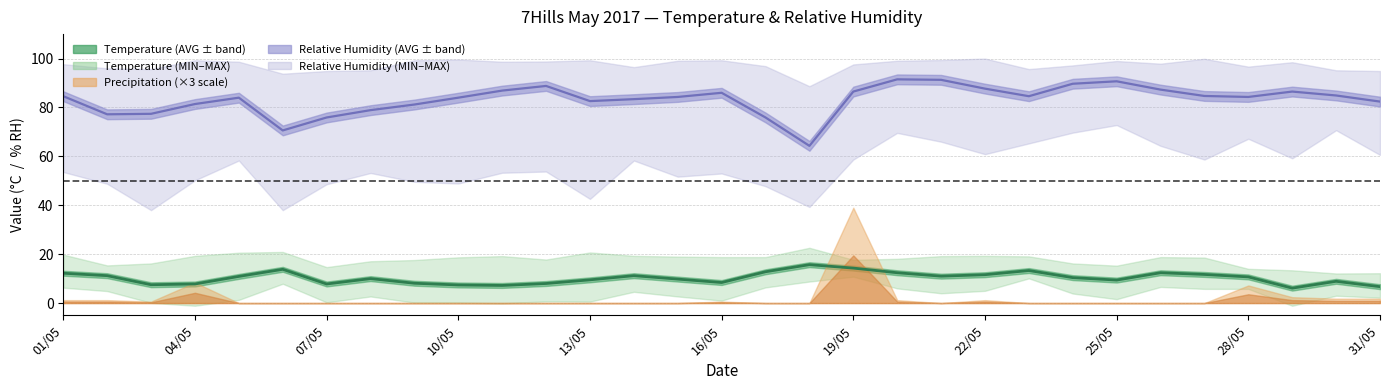

Which series has the largest total across all categories?

RH MAX